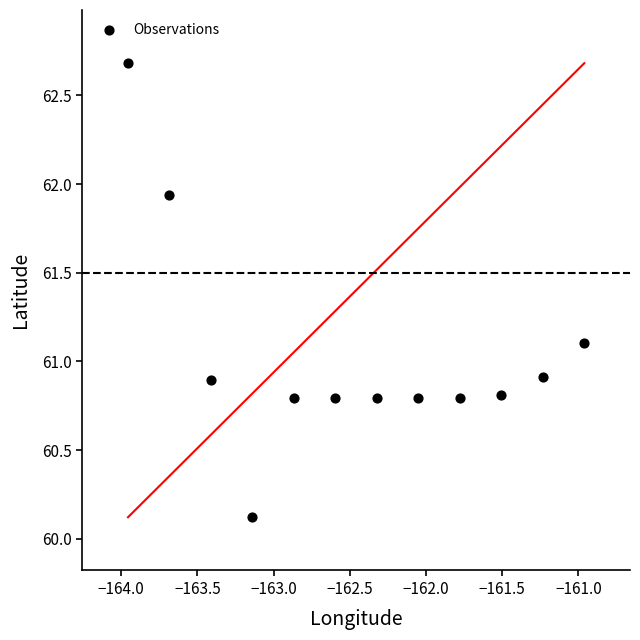

What is the range of Y values (max minus min)?

2.6